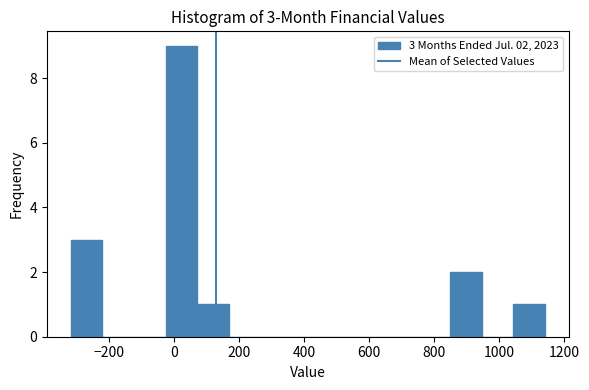

Which range on the x-axis has the tallest bar?

-20 to 80